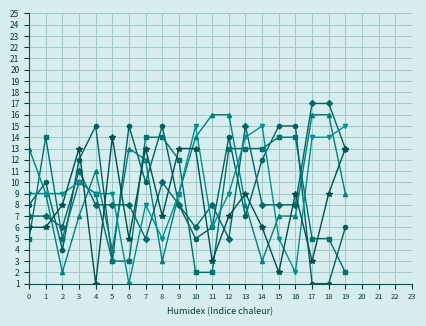

What is the total value across all series at 19?

58